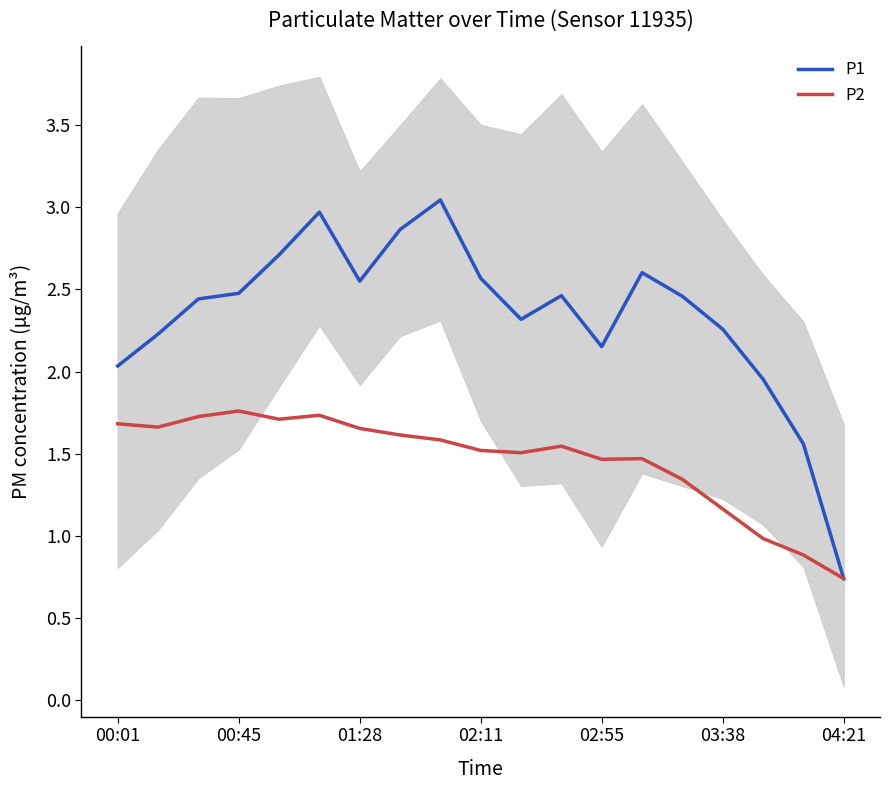

Count the number of data series in this chart.

2